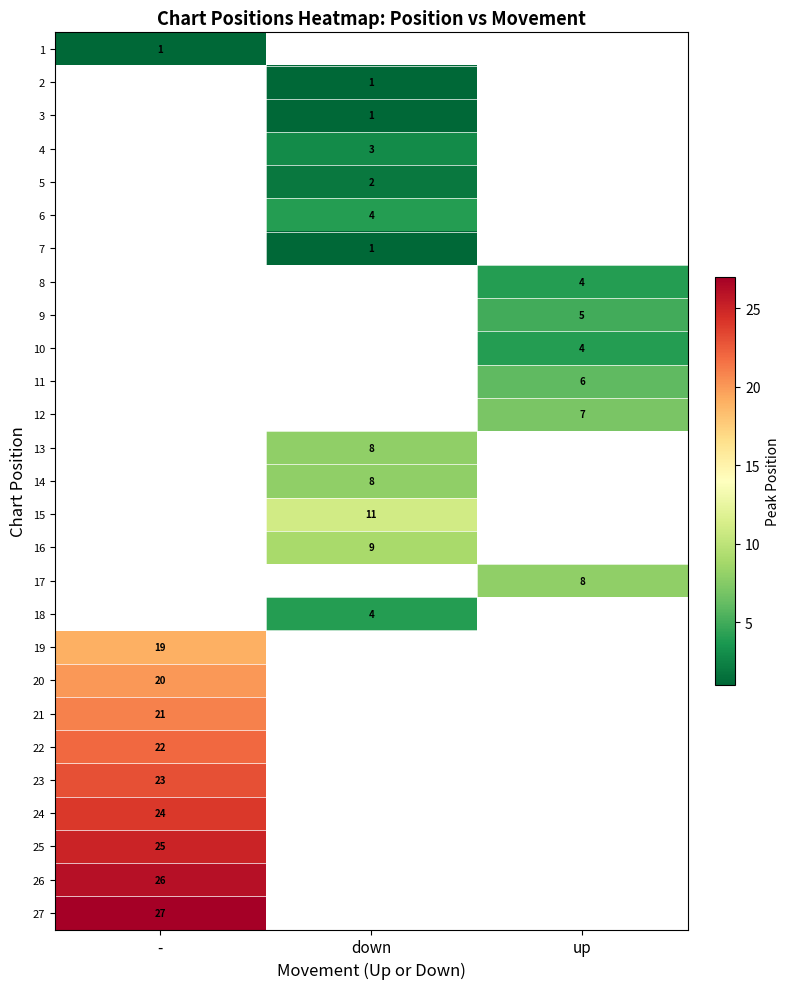

The value of 6 at down is 4. True or false?

True